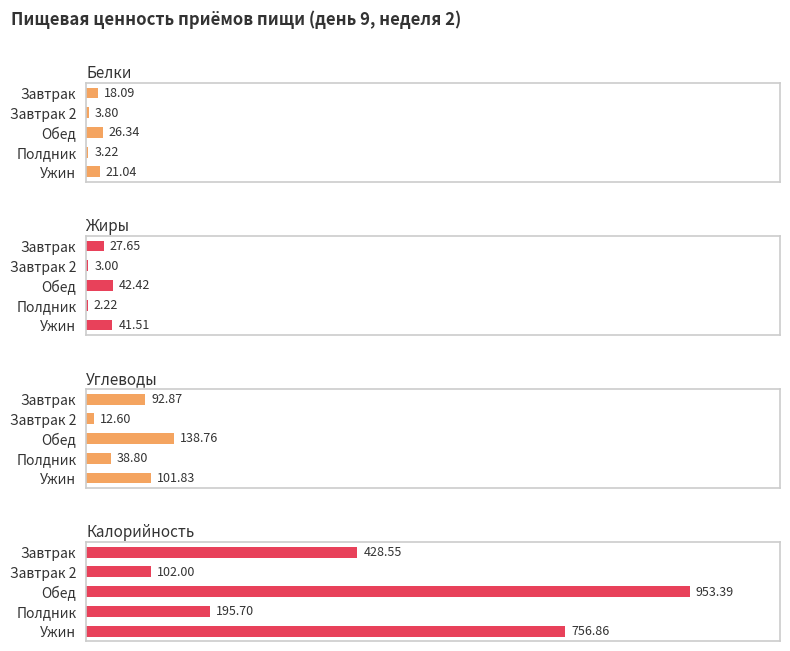

True or false: Жиры has a value of 41.5 at Ужин.

True